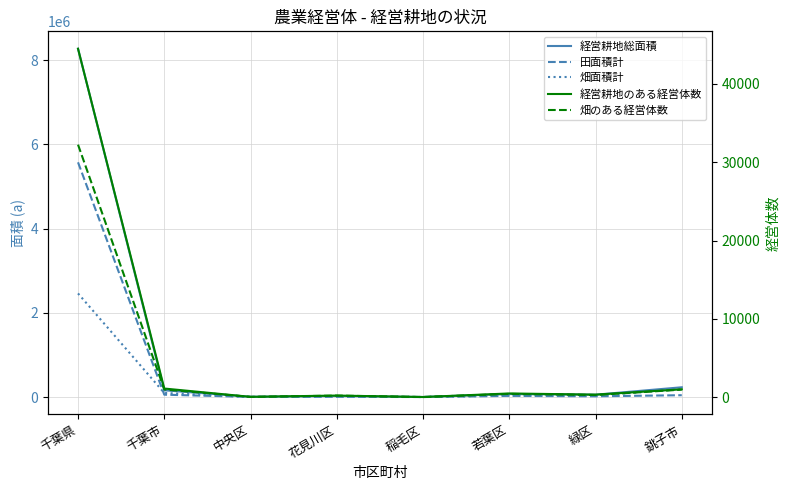

What is the value of the 経営耕地のある経営体数 point at the 3rd from the left?

45